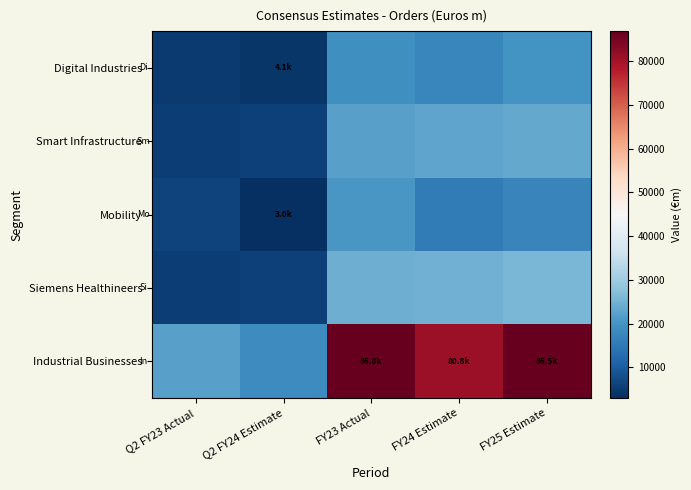

What is the greatest value displayed?

86848.0